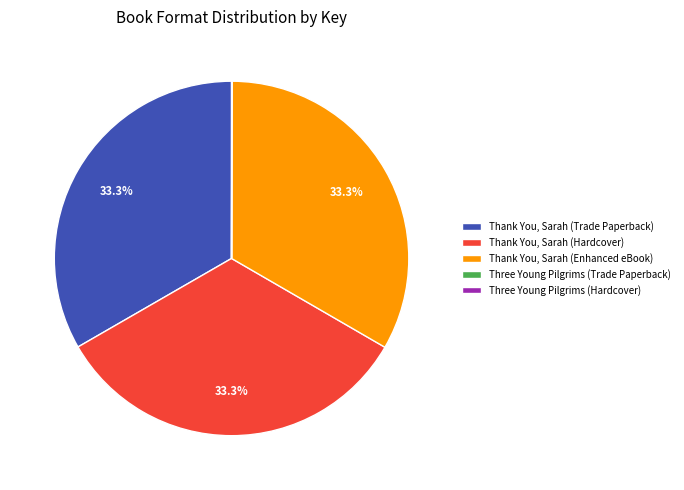

What percentage is NOT represented by Thank You, Sarah (Enhanced eBook)?

66.7%